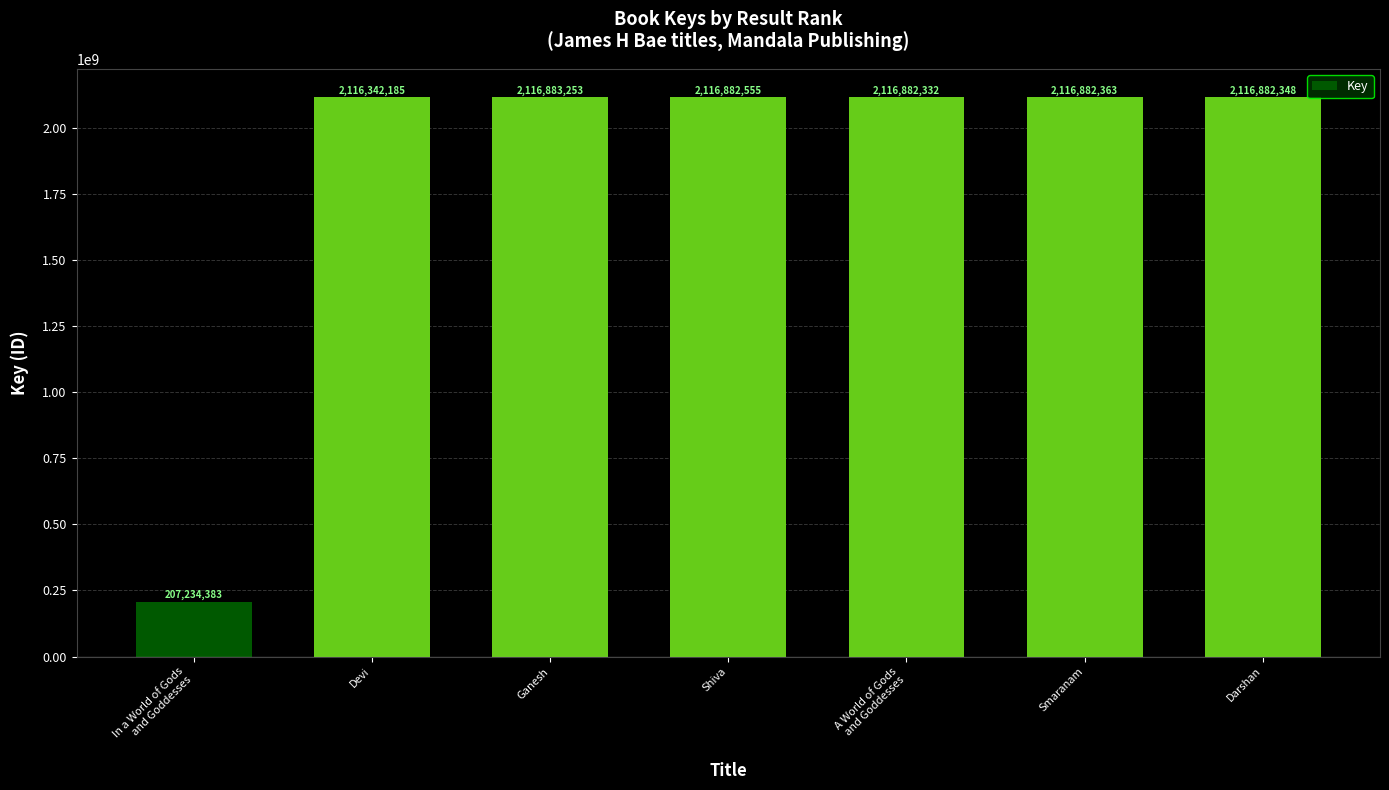

What is the label of the 1st bar from the right?

Darshan